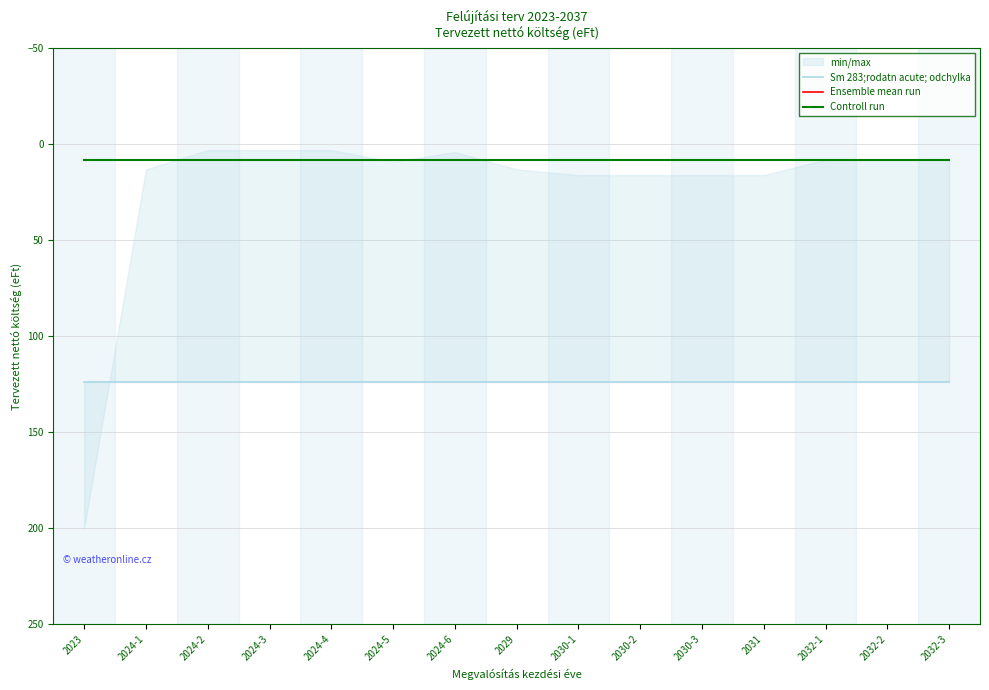

True or false: Controll run and Sm 283;rodatn acute; odchylka intersect in this chart.

False